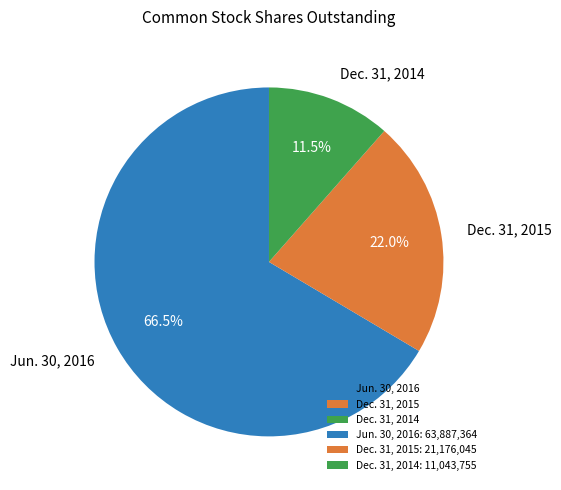

What is the largest slice in the pie chart?

Jun. 30, 2016